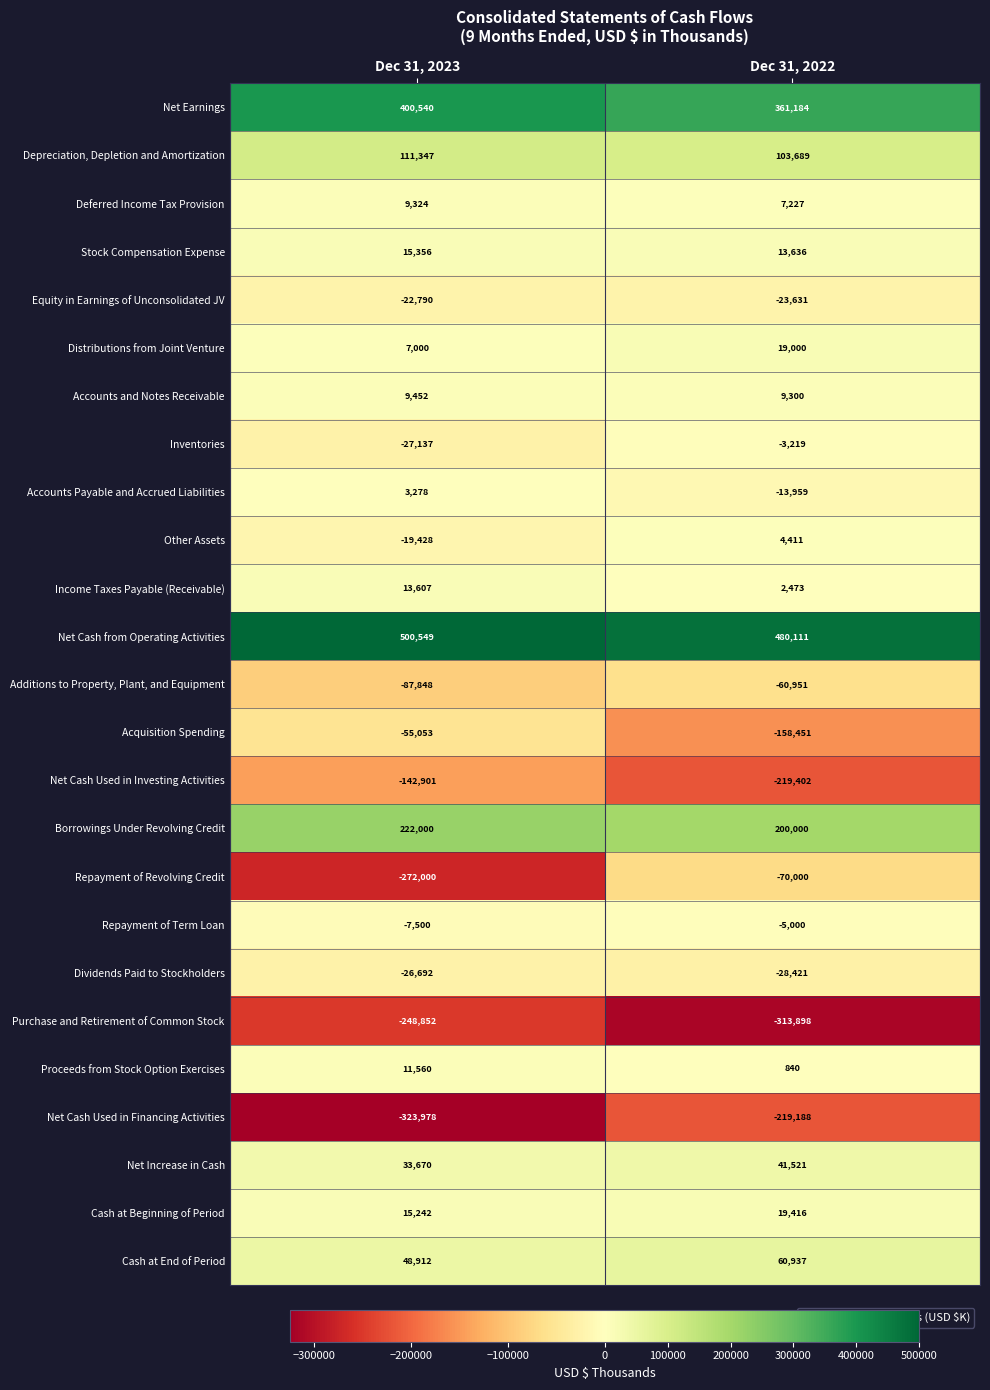

Is it true that Accounts and Notes Receivable equals 9452 at Dec 31, 2023?

True